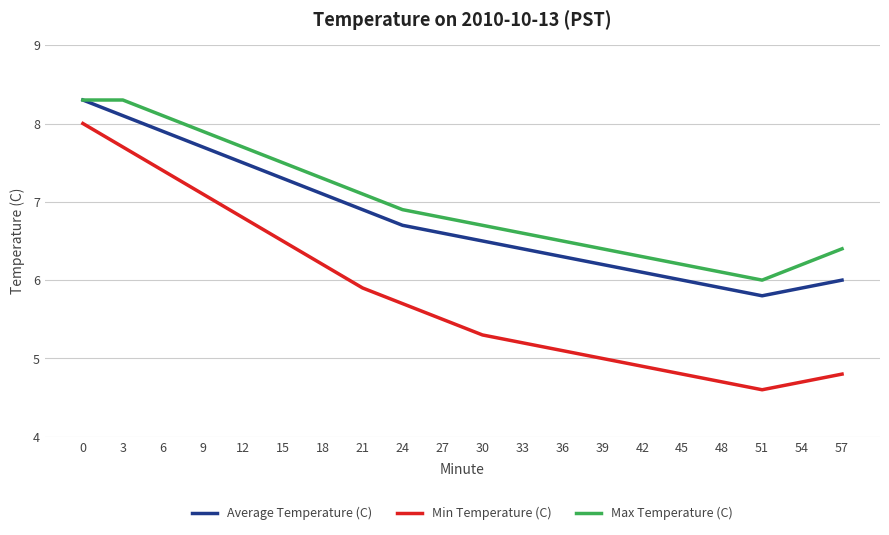

Between 21 and 33, which series saw the biggest shift?

Min Temperature (C)